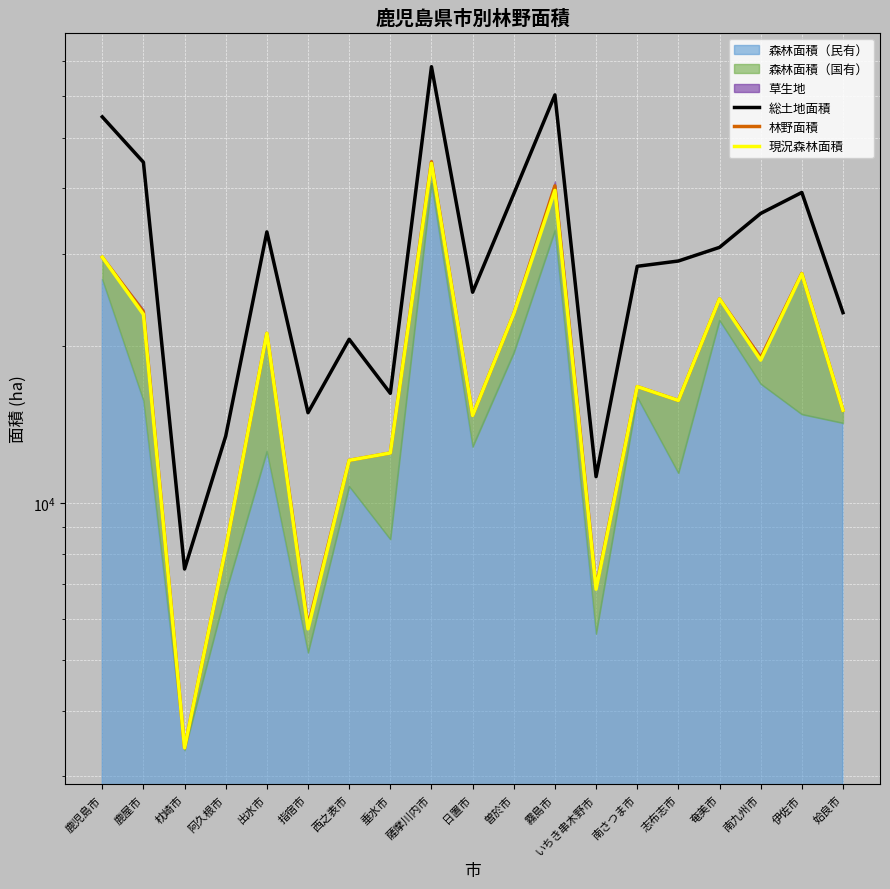

Reading left to right, transcribe all the data shown in this chart.

総土地面積: 54757	44838	7478	13428	32998	14884	20566	16212	68294	25299	39011	60318	11230	28359	29028	30825	35791	39256	23125
林野面積: 29519	23199	3402	8186	21113	5813	12069	12466	44930	14706	23013	40413	6885	16699	15711	24569	18943	27482	15049
現況森林面積: 29519	22950	3402	8186	21113	5744	12069	12466	44623	14702	23009	39624	6842	16699	15710	24569	18761	27440	15049